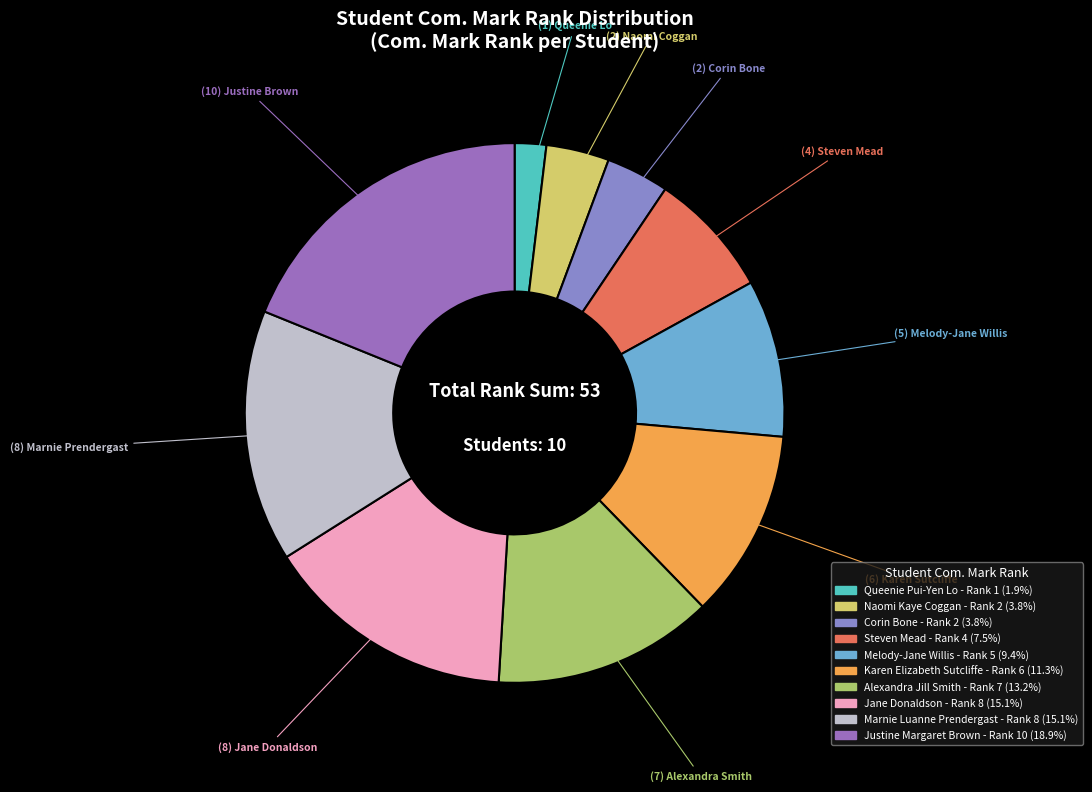

Rank the categories by value from highest to lowest.

Justine Margaret Brown, Jane Donaldson, Marnie Luanne Prendergast, Alexandra Jill Smith, Karen Elizabeth Sutcliffe, Melody-Jane Willis, Steven Mead, Naomi Kaye Coggan, Corin Bone, Queenie Pui-Yen Lo